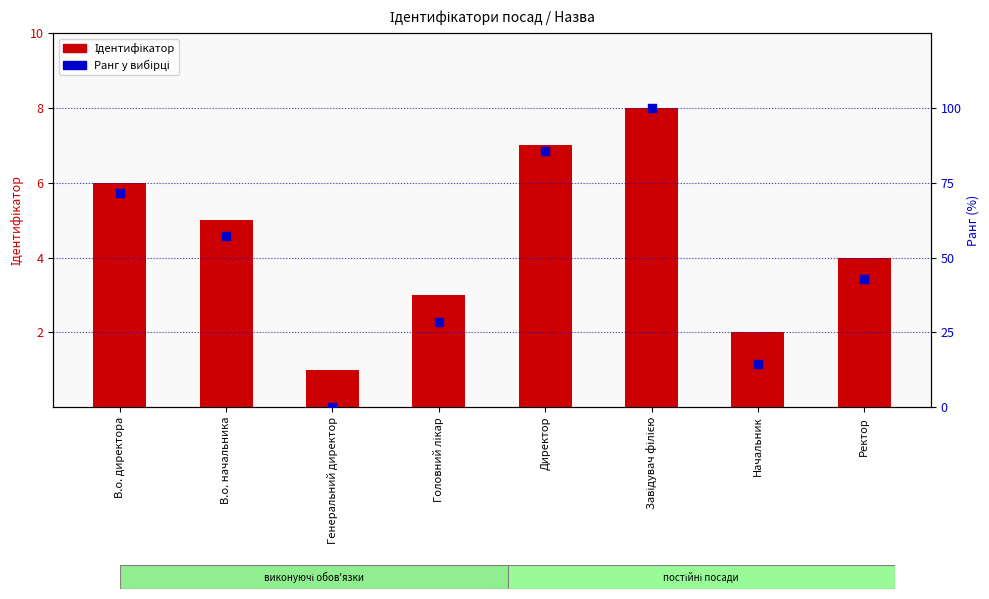

Which series has the largest Y range (max minus min)?

Ранг у вибірці